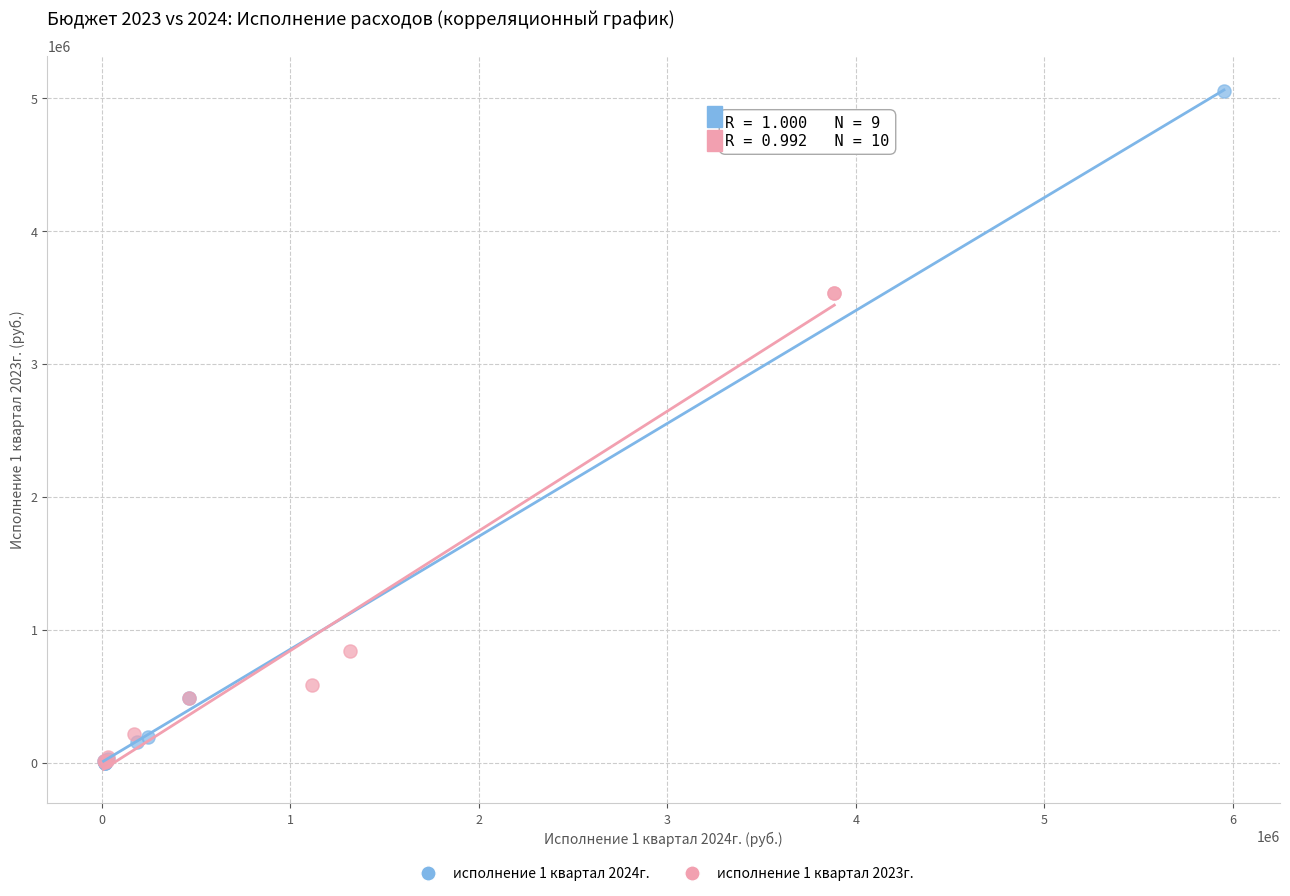

Which series reaches the maximum Y coordinate?

исполнение 1 квартал 2024г.